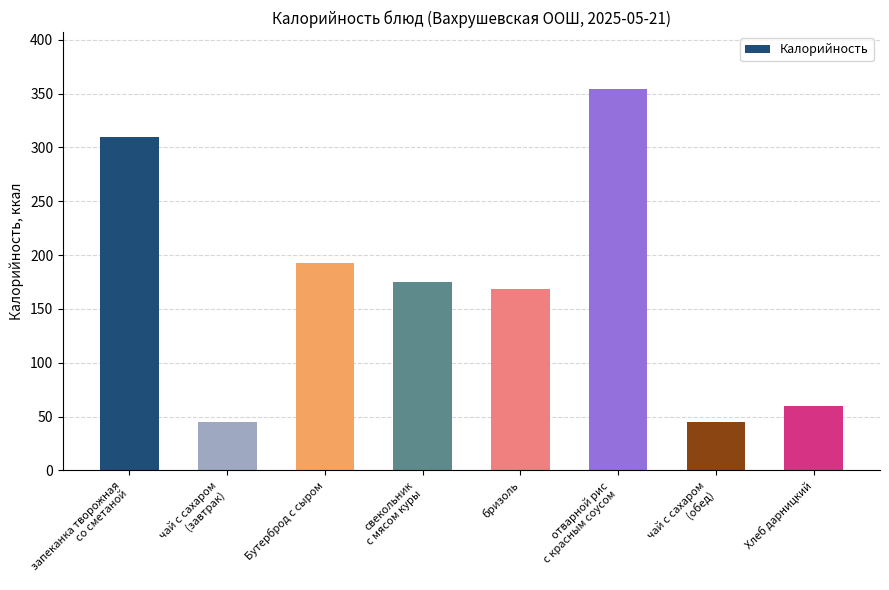

Reading right to left, list all the values displayed in this chart.

60.0	45.2	354.0	168.1	175.1	193.0	45.2	309.7